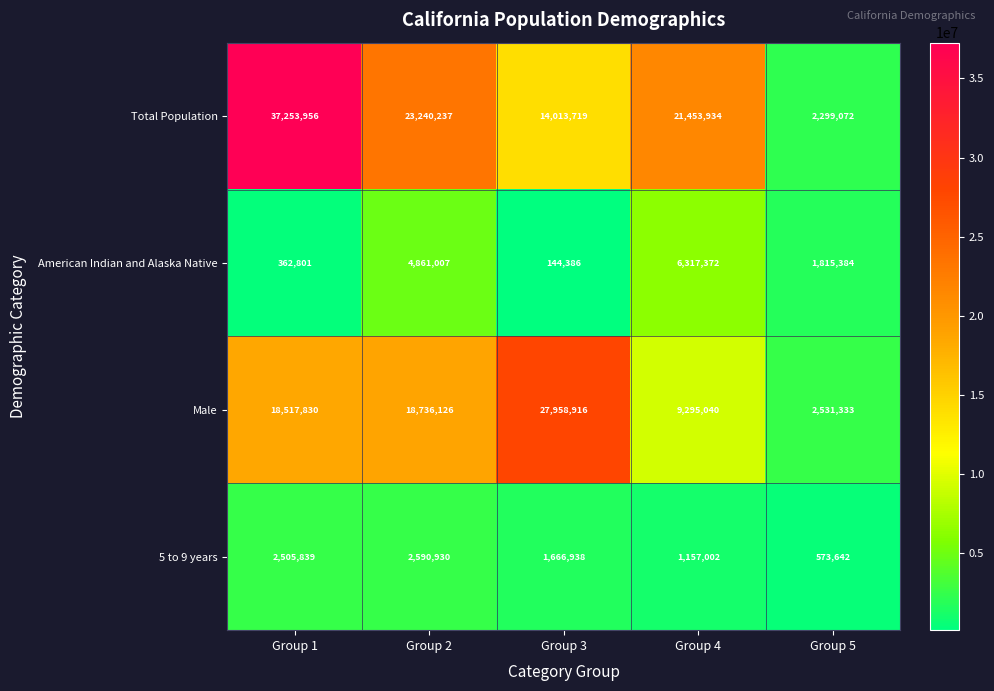

Reading left to right, extract all data points from this chart.

Total Population: Group 1=37253956	Group 2=23240237	Group 3=14013719	Group 4=21453934	Group 5=2299072
American Indian and Alaska Native: Group 1=362801	Group 2=4861007	Group 3=144386	Group 4=6317372	Group 5=1815384
Male: Group 1=18517830	Group 2=18736126	Group 3=27958916	Group 4=9295040	Group 5=2531333
5 to 9 years: Group 1=2505839	Group 2=2590930	Group 3=1666938	Group 4=1157002	Group 5=573642